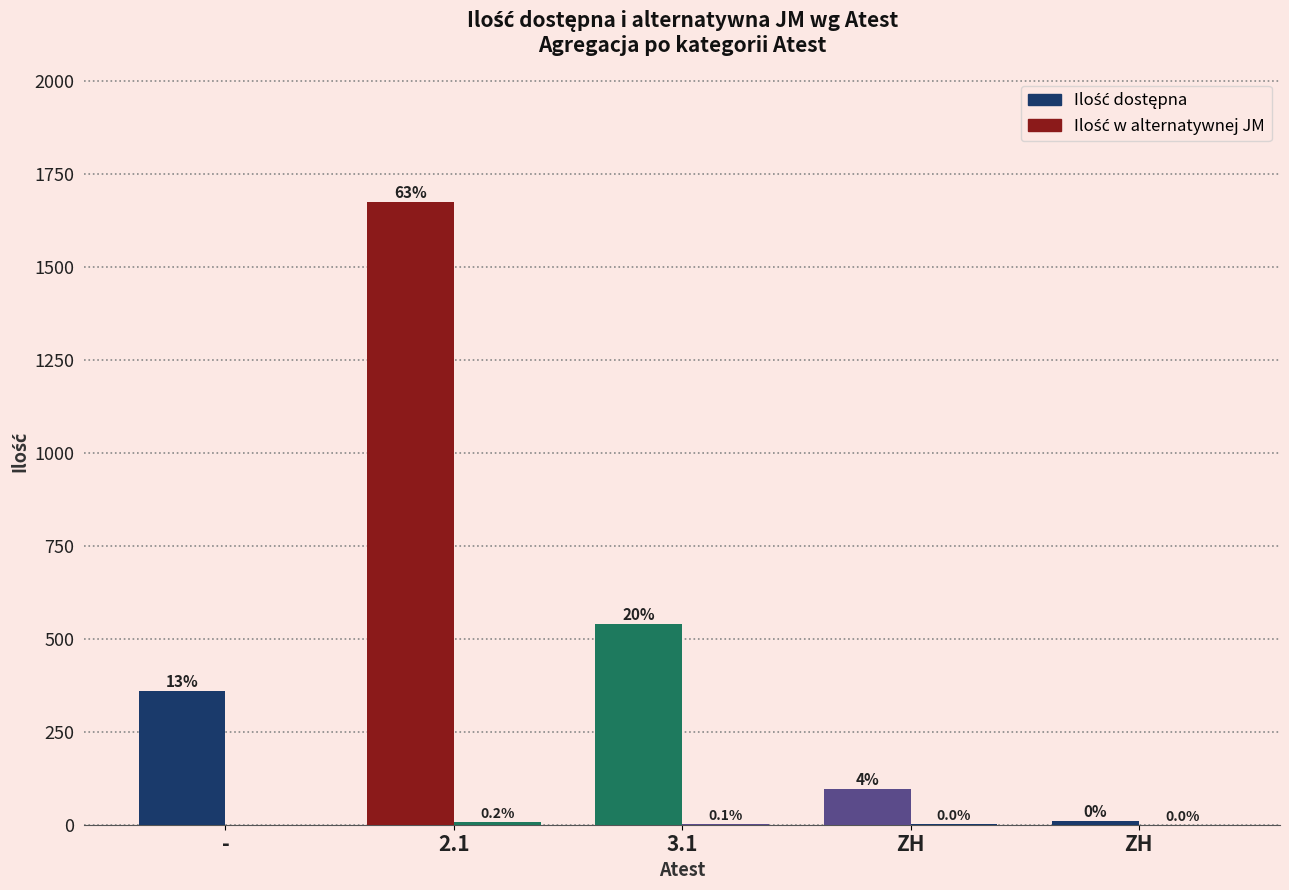

The Ilość dostępna series shows 96.0 at ZH. True or false?

True